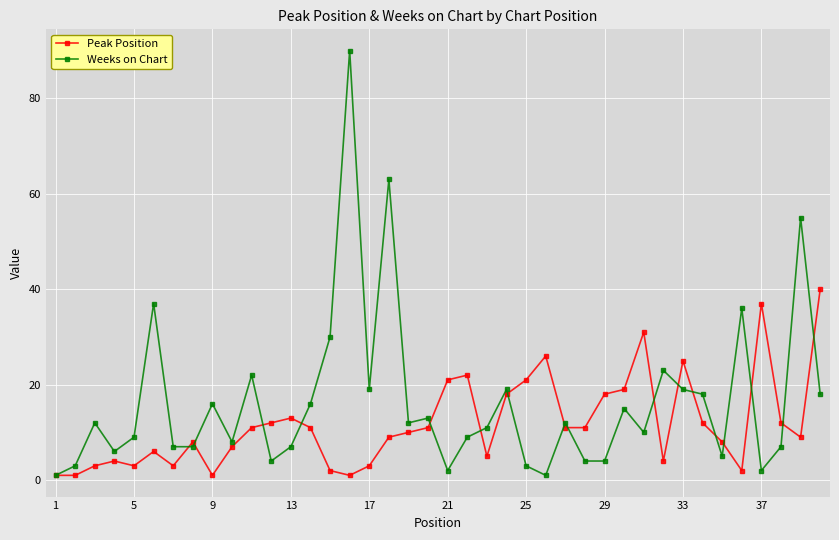

True or false: Peak Position has more than 1 interior local peaks.

True